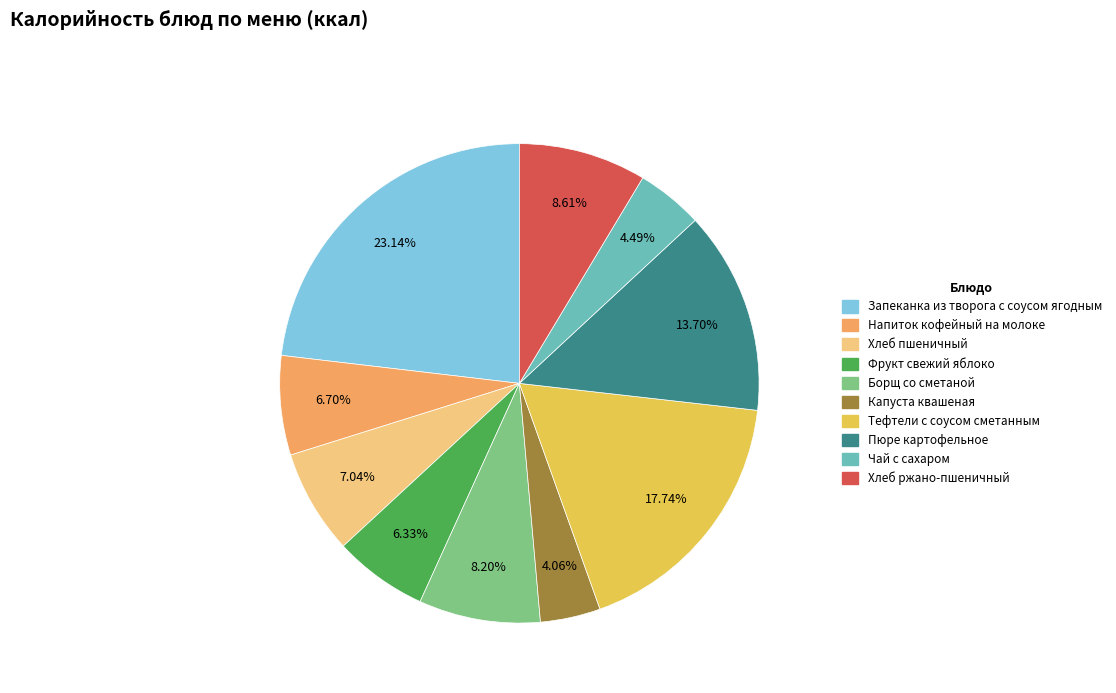

Between Пюре картофельное and Напиток кофейный на молоке, which is larger?

Пюре картофельное